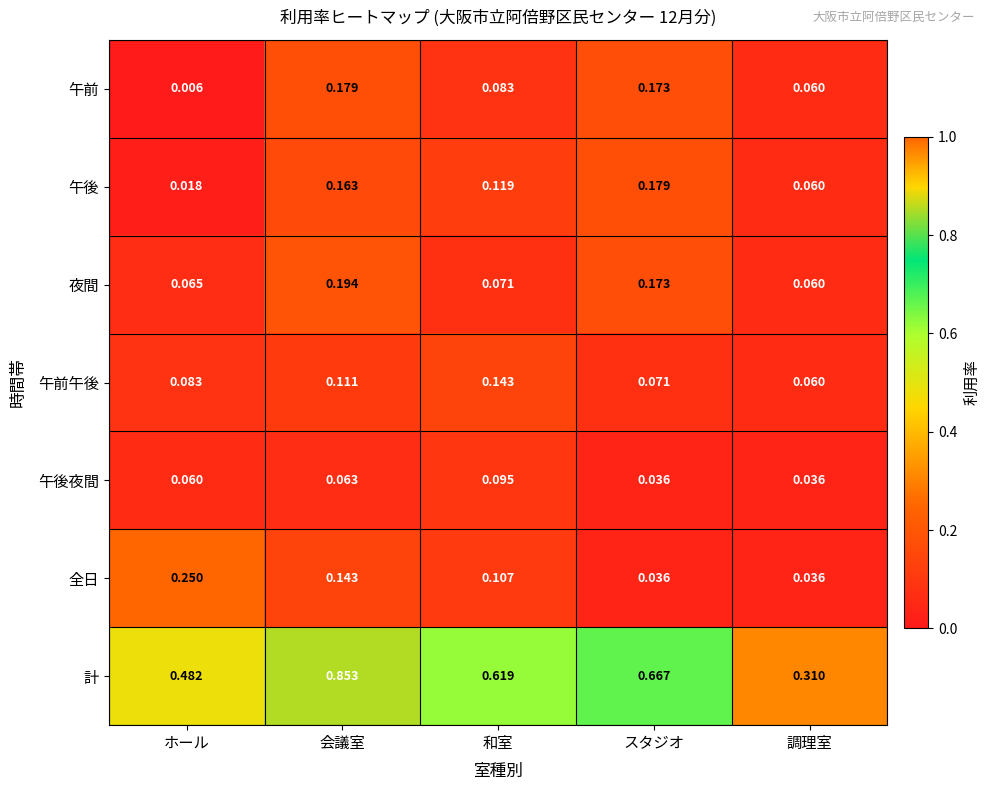

Between 和室 and 調理室, which series saw the biggest shift?

計